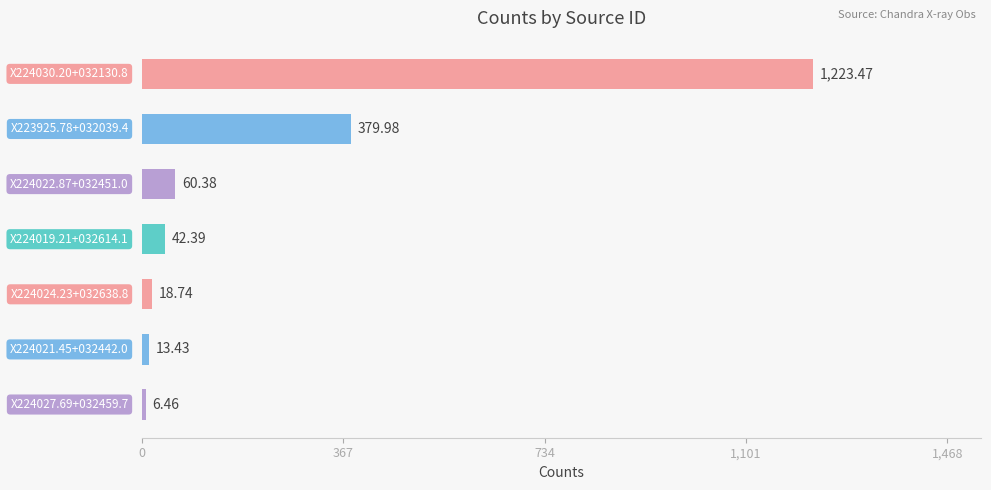

What is the sum of all values?

1744.9